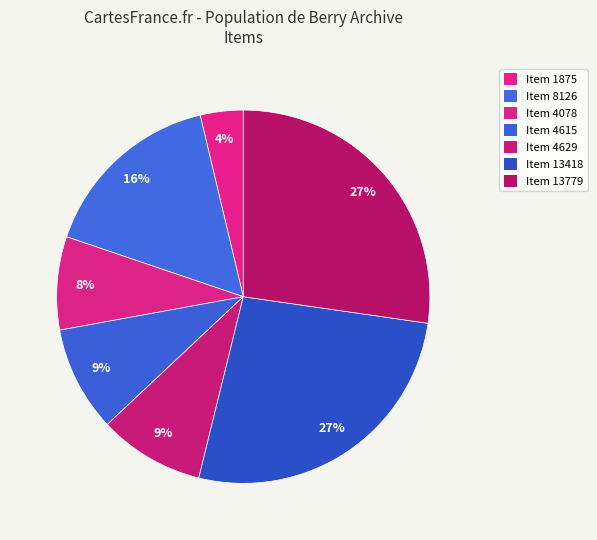

What is the change in value from Item 8126 to Item 4615?

-3511